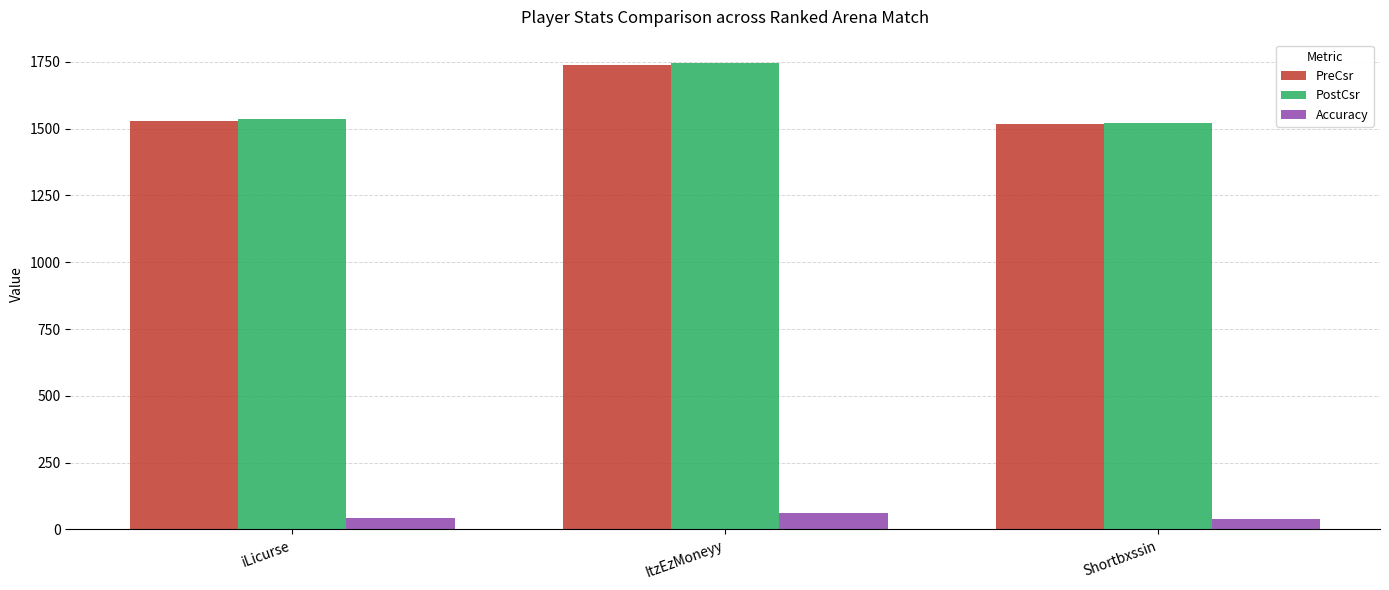

What is the difference between the PreCsr values at ItzEzMoneyy and Shortbxssin?

222.0